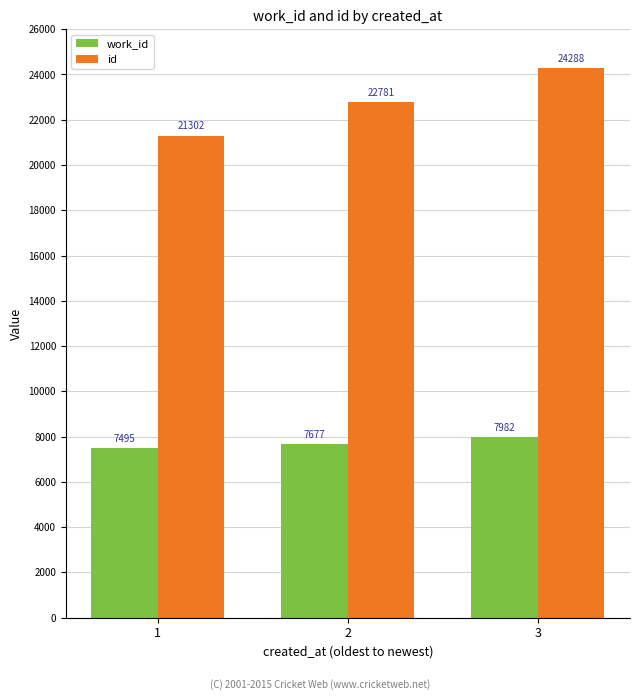

How many bars are there in each group?

2